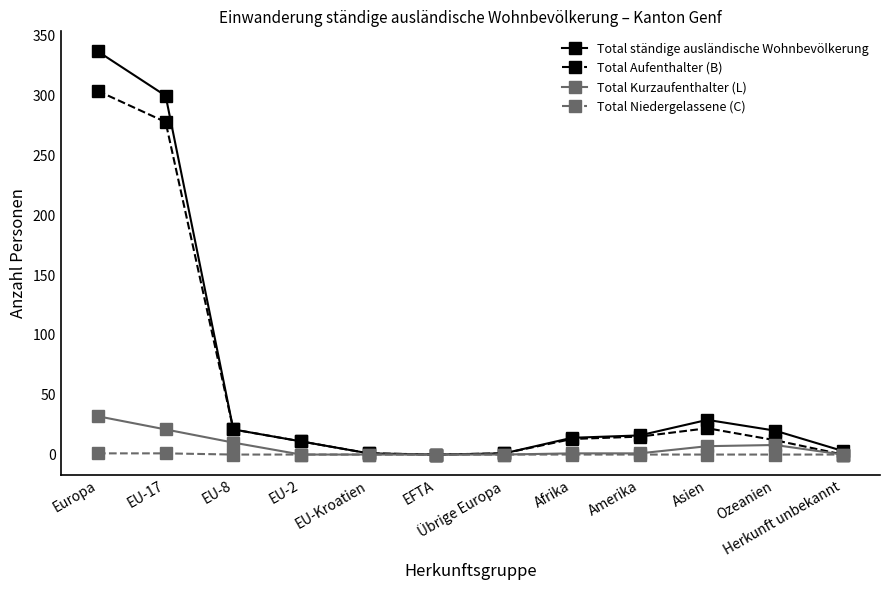

What is the difference between the second highest and minimum values in the Total Aufenthalter (B) series?

278